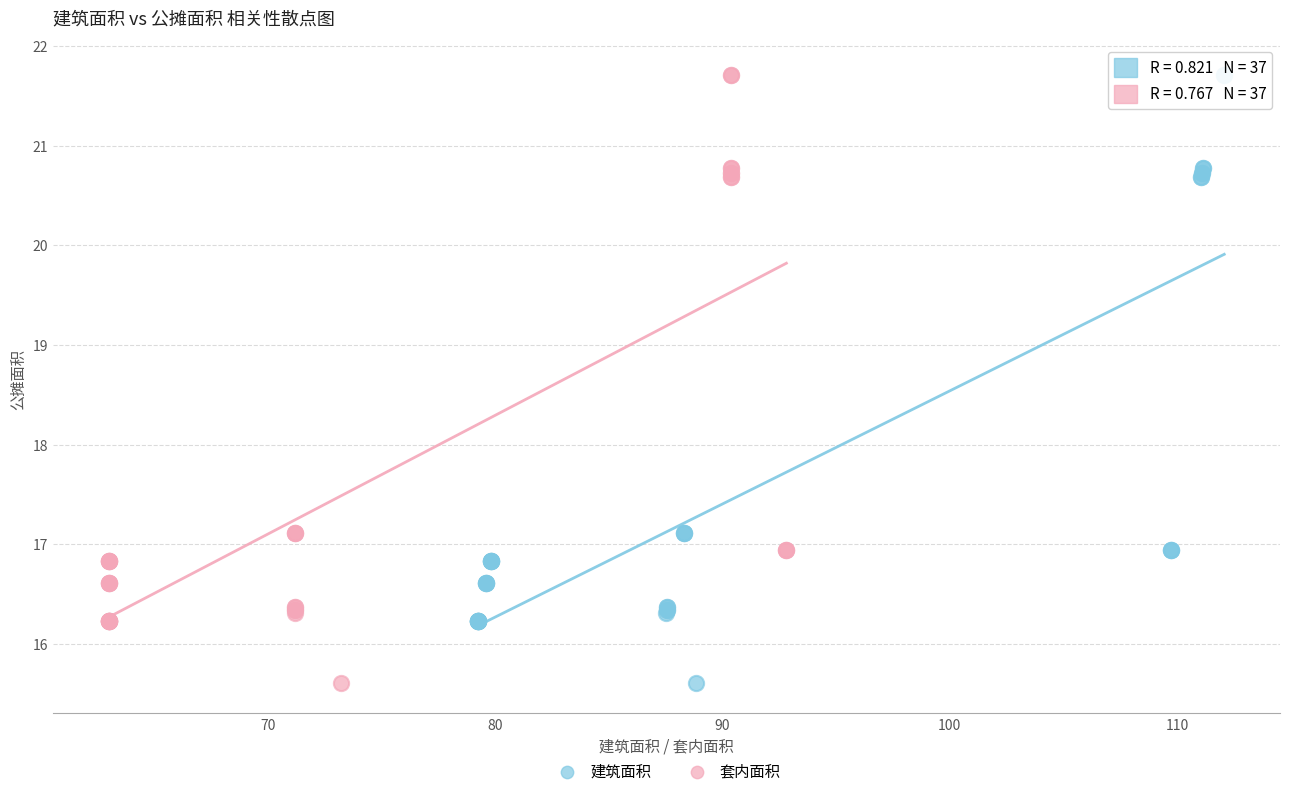

What are all the series names shown in the legend?

建筑面积, 套内面积